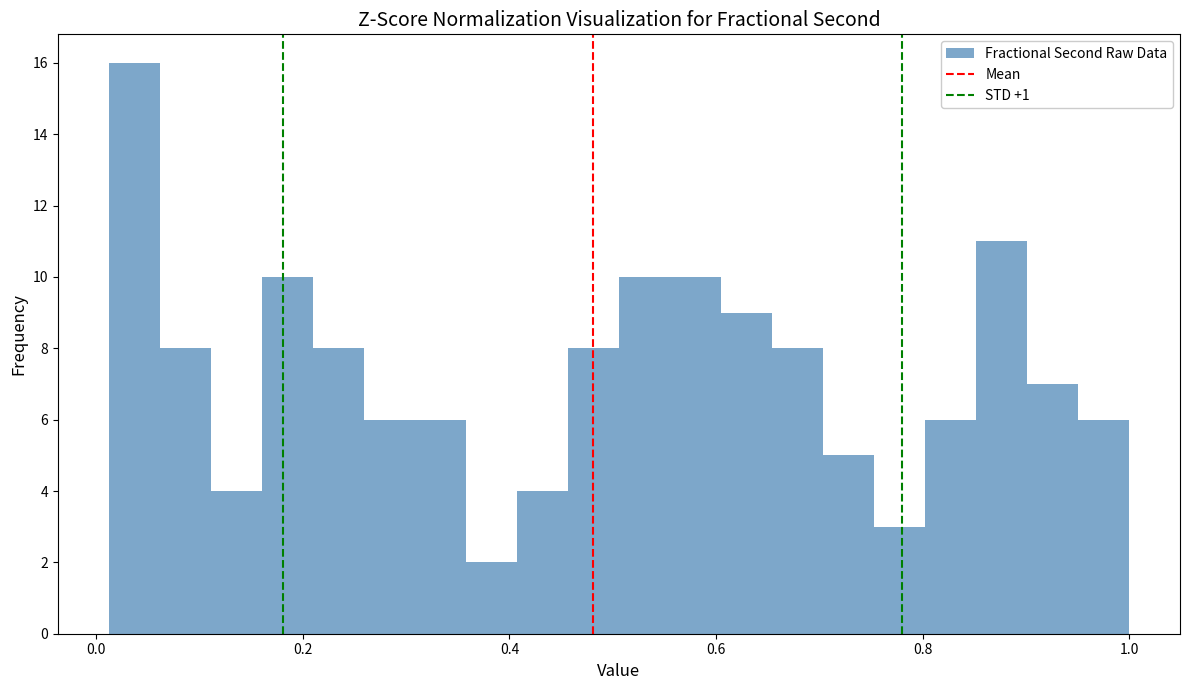

Read against the x-axis, roughly where is the centre of the tallest bar?

0.04